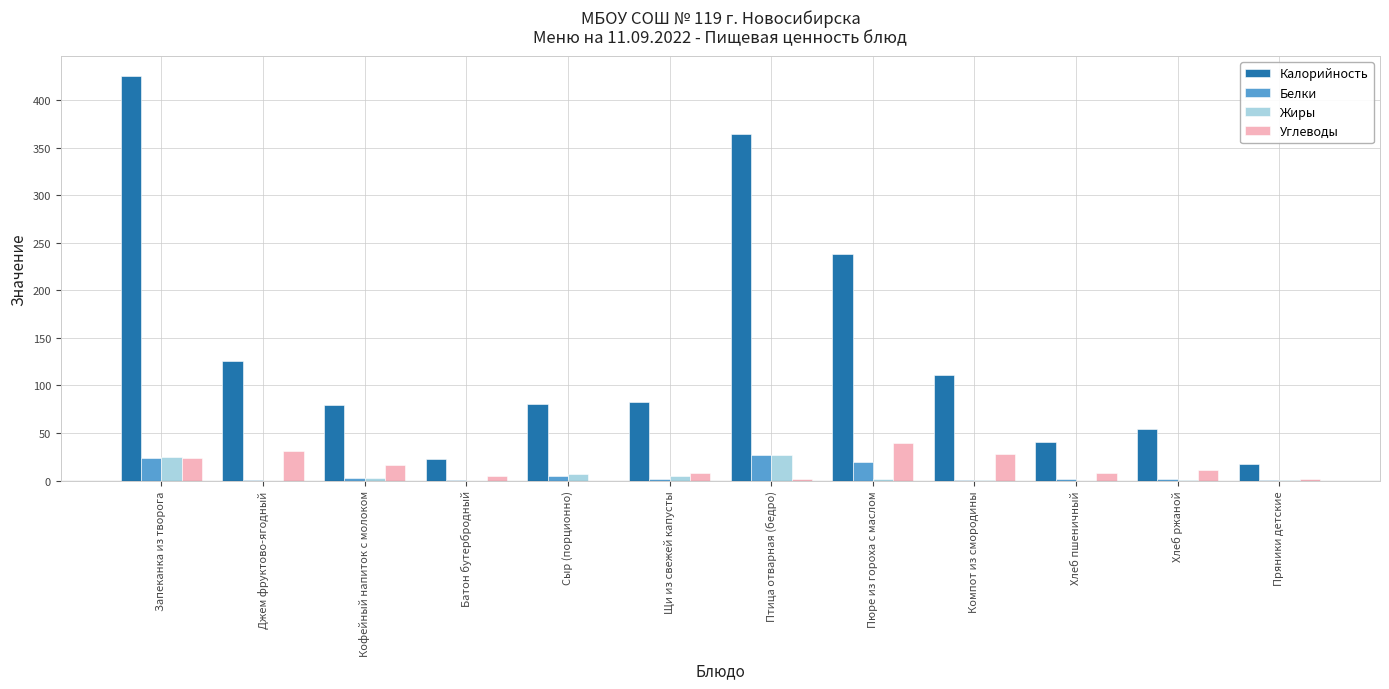

True or false: Жиры has a value of 0.1 at Батон бутербродный.

True